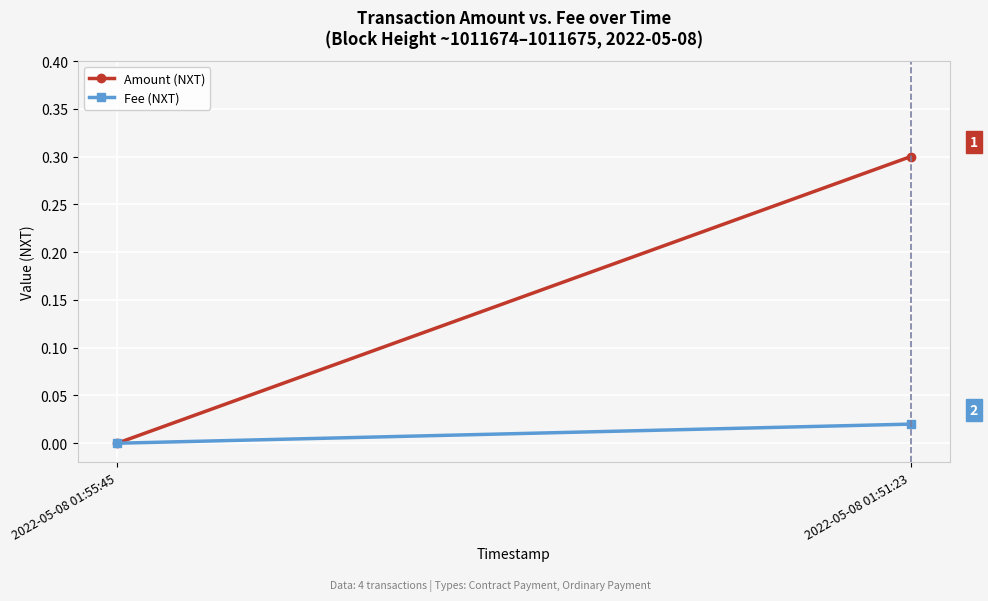

Between 2022-05-08 01:55:45 and 2022-05-08 01:51:23, which is larger?

2022-05-08 01:51:23